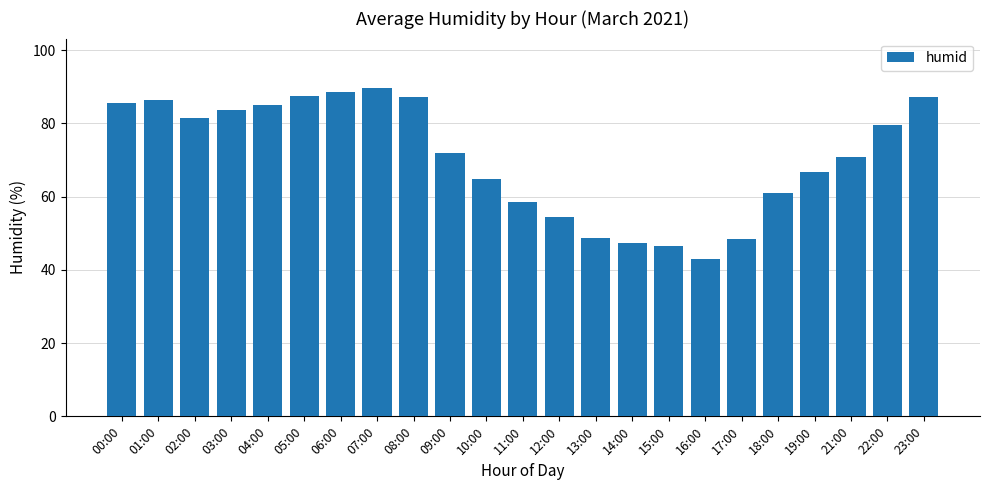

What is the value of the 22nd bar from the left?

79.5